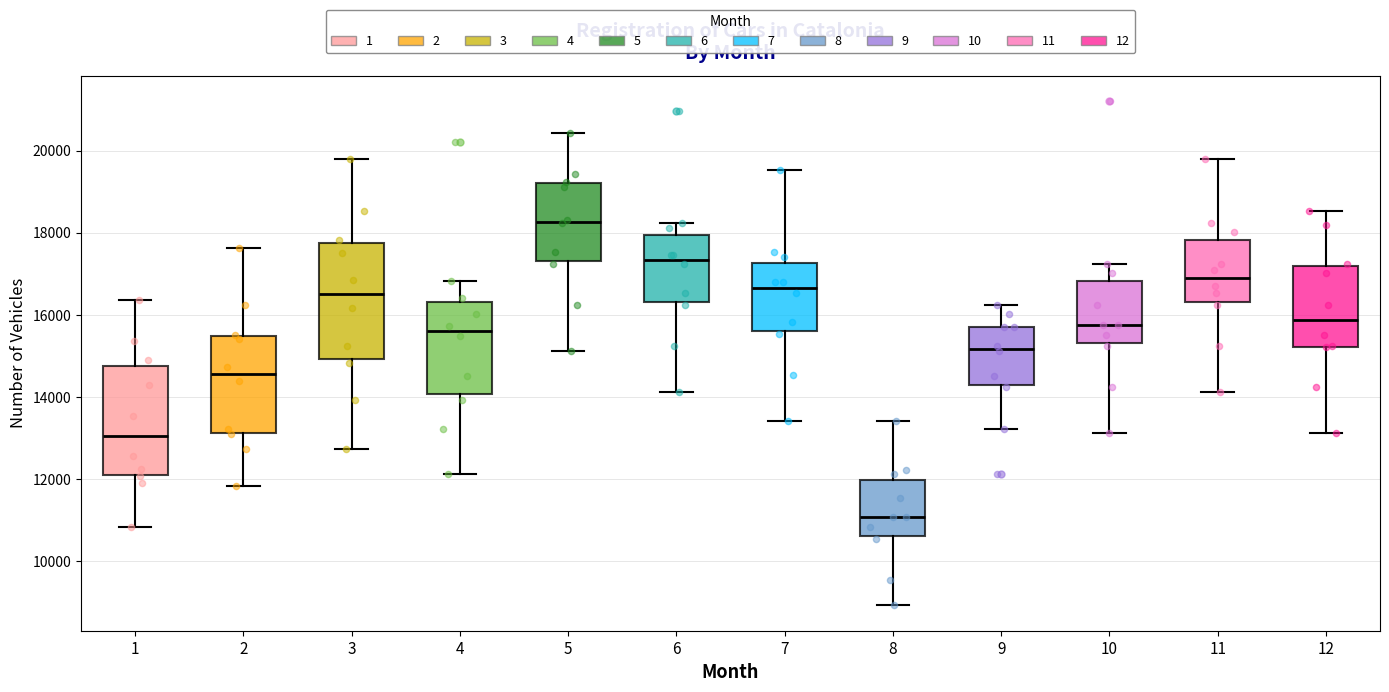

Reading left to right, read every box against the y-axis: the position of its median line, the range the box covers, and the ends of its whiskers. The values are not printed on the chart, so give them approximately, as read against the axis.

1: median 13000, box 12200 to 14800, whiskers 10800 to 16400
2: median 14600, box 13200 to 15400, whiskers 11800 to 17600
3: median 16600, box 15000 to 17800, whiskers 12800 to 19800
4: median 15600, box 14000 to 16400, whiskers 12200 to 16800
5: median 18200, box 17400 to 19200, whiskers 15200 to 20400
6: median 17400, box 16400 to 18000, whiskers 14200 to 18200
7: median 16600, box 15600 to 17200, whiskers 13400 to 19600
8: median 11000, box 10600 to 12000, whiskers 9000 to 13400
9: median 15200, box 14400 to 15800, whiskers 13200 to 16200
10: median 15800, box 15400 to 16800, whiskers 13200 to 17200
11: median 16800, box 16400 to 17800, whiskers 14200 to 19800
12: median 15800, box 15200 to 17200, whiskers 13200 to 18600